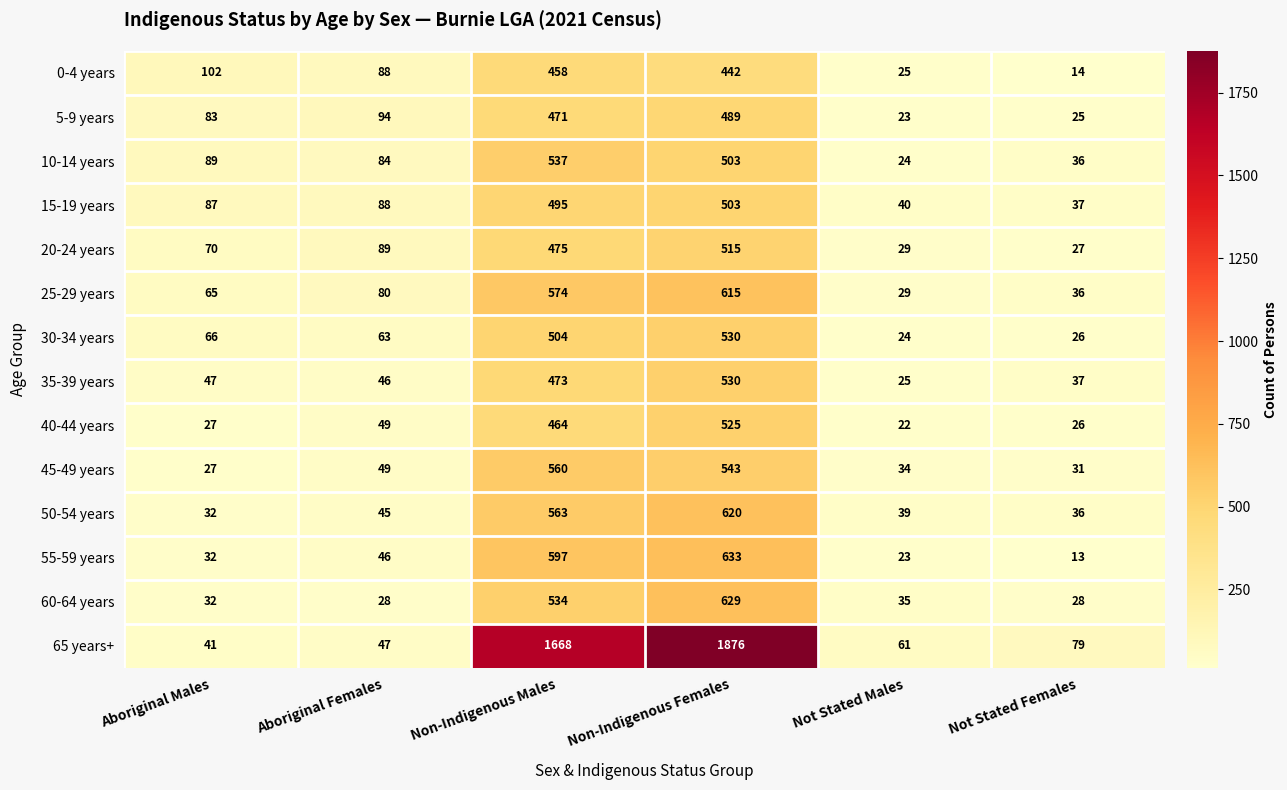

Which series changed the most between Non-Indigenous Males and Non-Indigenous Females?

65 years+